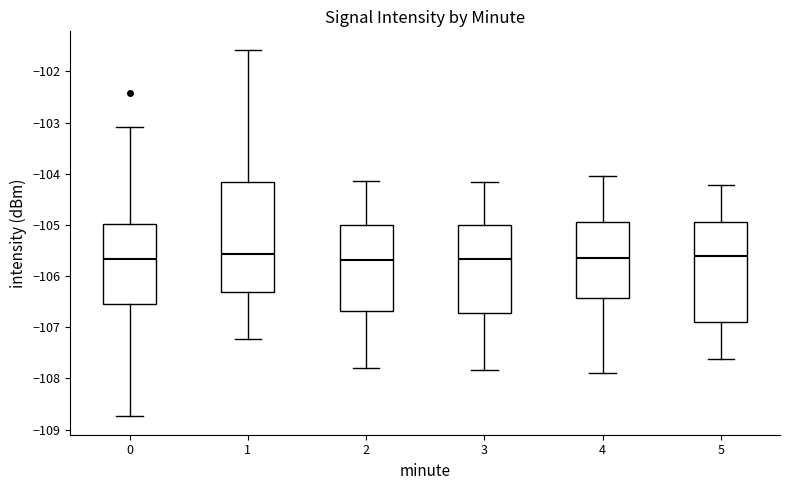

Reading left to right, read every box against the y-axis: the position of its median line, the range the box covers, and the ends of its whiskers. The values are not printed on the chart, so give them approximately, as read against the axis.

0: median -105.7, box -106.5 to -105.0, whiskers -108.7 to -103.1
1: median -105.6, box -106.3 to -104.2, whiskers -107.2 to -101.6
2: median -105.7, box -106.7 to -105.0, whiskers -107.8 to -104.1
3: median -105.7, box -106.7 to -105.0, whiskers -107.8 to -104.2
4: median -105.7, box -106.4 to -105.0, whiskers -107.9 to -104.0
5: median -105.6, box -106.9 to -104.9, whiskers -107.6 to -104.2